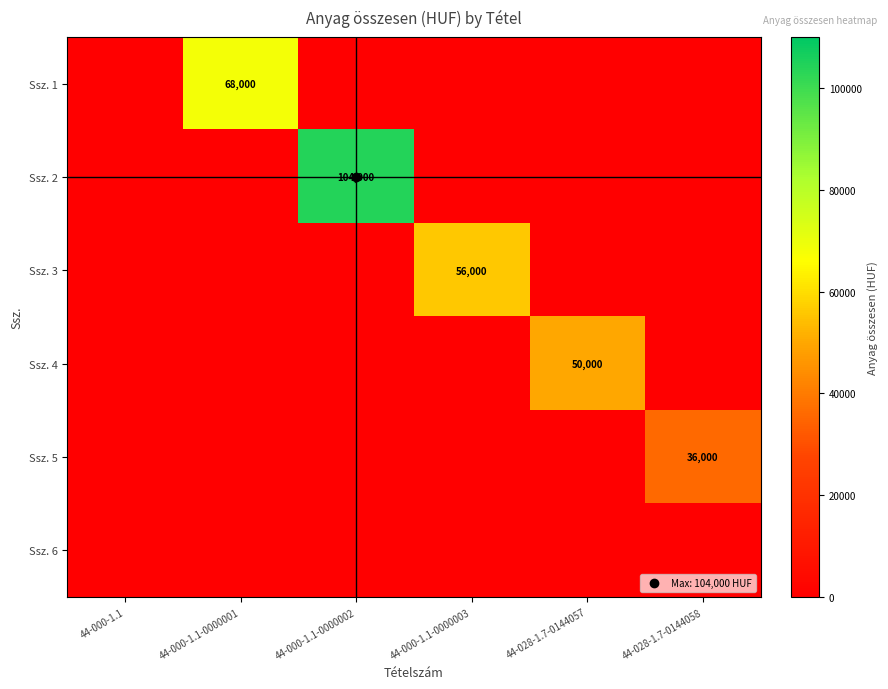

How many series are shown in this chart?

6